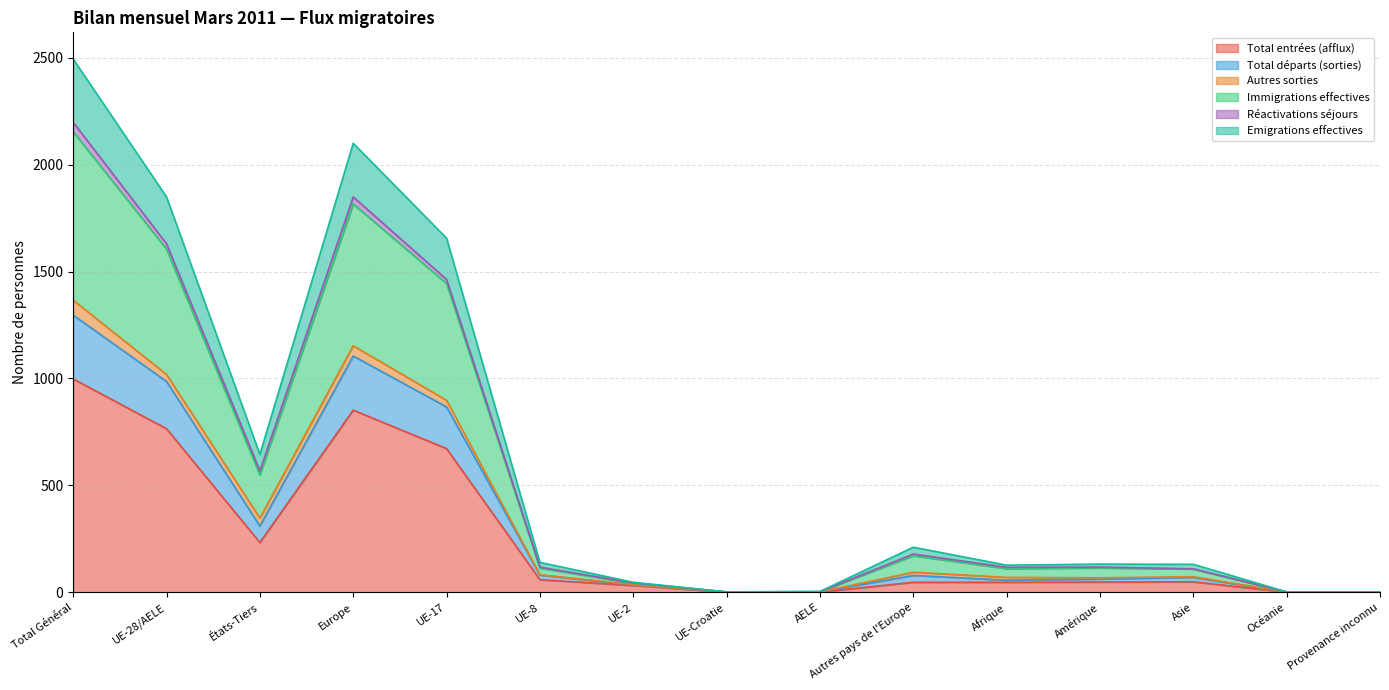

What is the label of the 13th point from the right?

États-Tiers